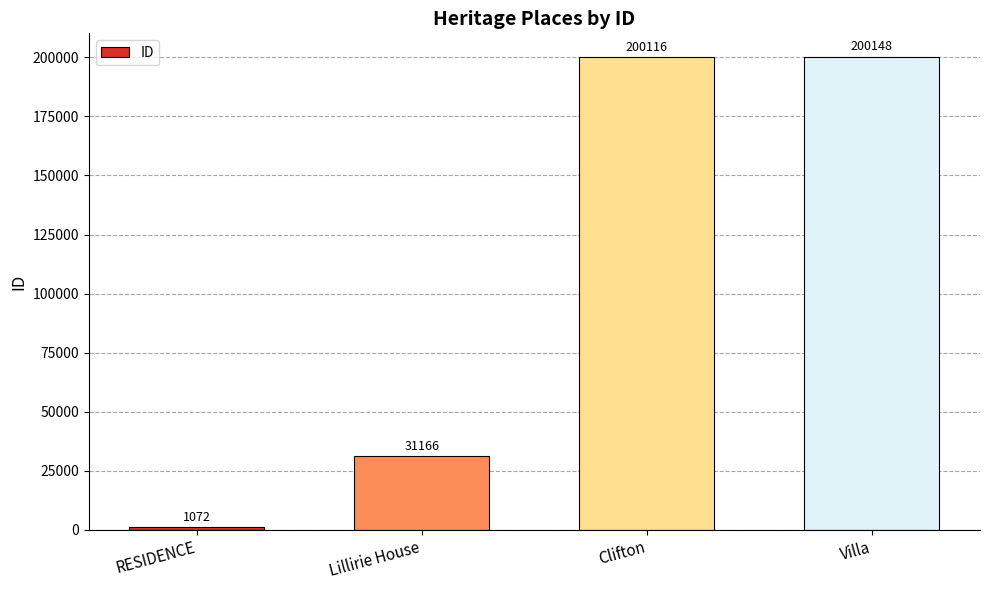

What is the smallest value displayed?

1072